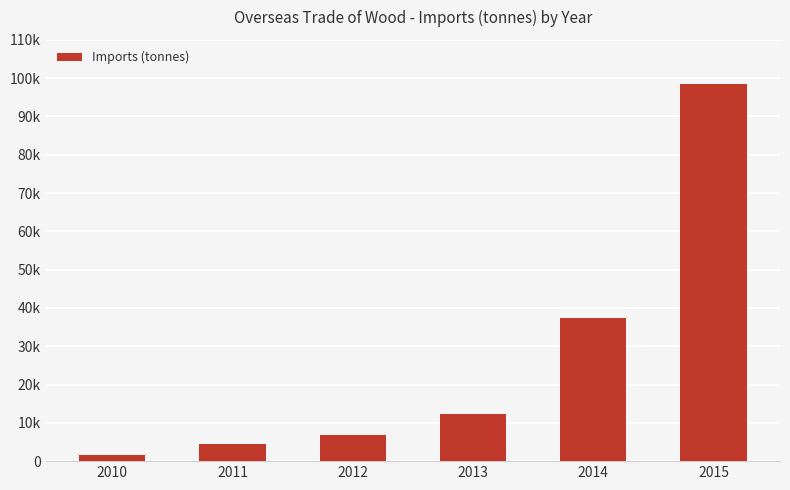

Count the number of data series in this chart.

1